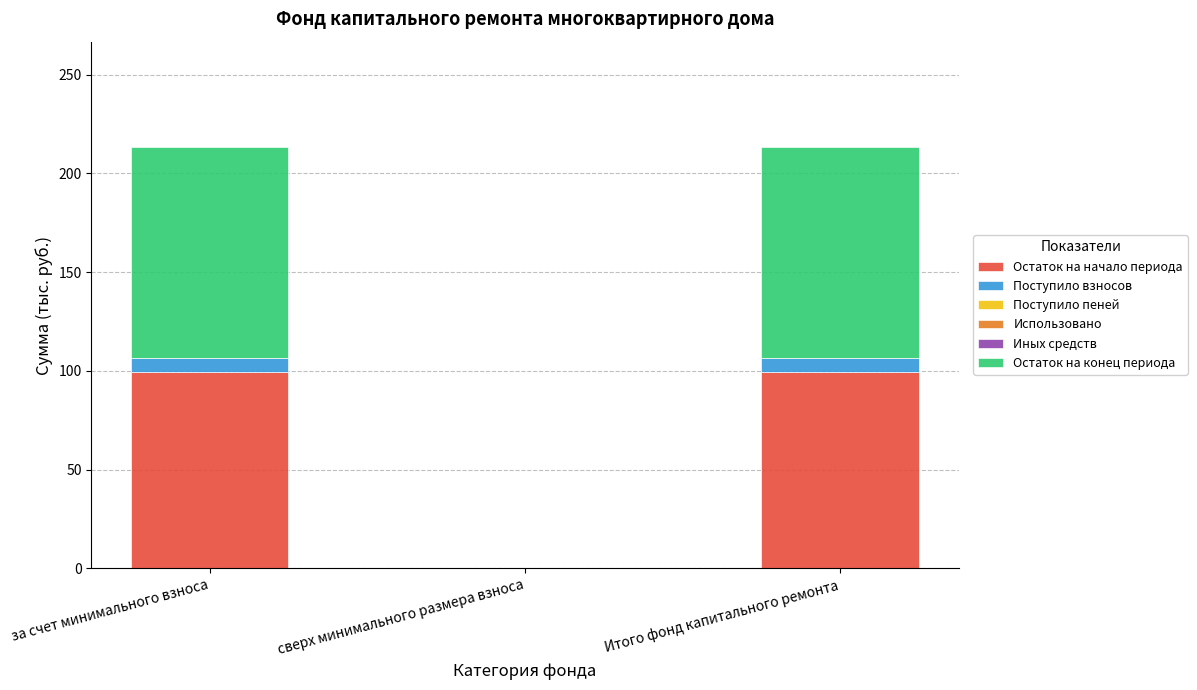

What is the total value across all series at Итого фонд капитального ремонта?

213.3